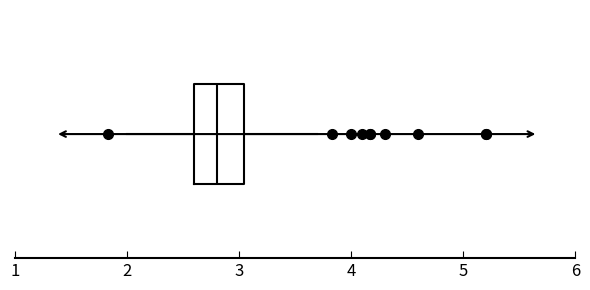

Transcribe this box plot: give where the median line is, the range the box spans, and where the two whiskers end, as read against the x-axis. The values are not printed on the chart, so give them approximately, as read against the axis.

median 2.8, box 2.6 to 3.0, whiskers 2.0 to 3.7